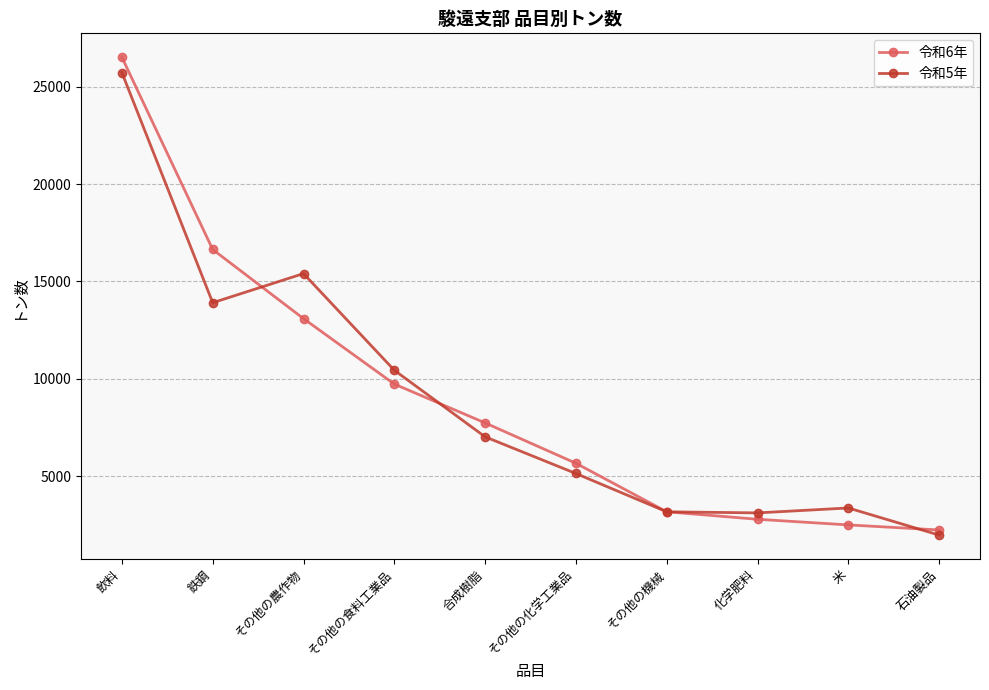

At which category is the sum across all series the highest?

飲料